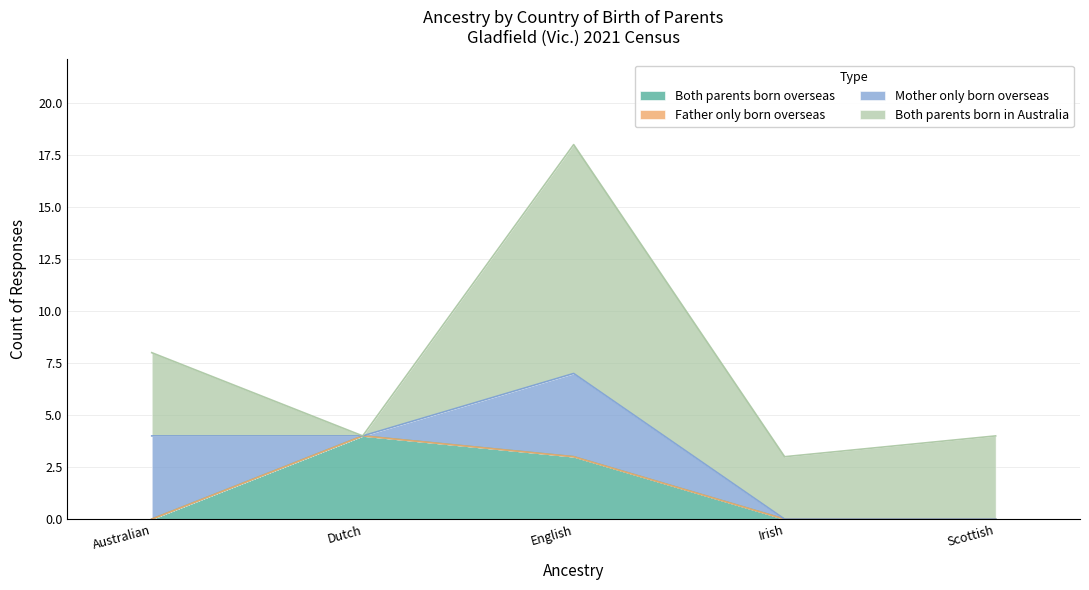

What are all the series names shown in the legend?

Both parents born overseas, Father only born overseas, Mother only born overseas, Both parents born in Australia